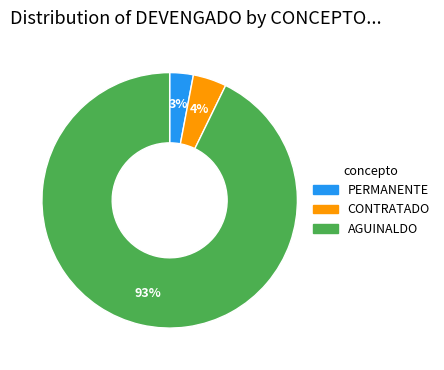

To the nearest percent, what is the average slice percentage?

33%